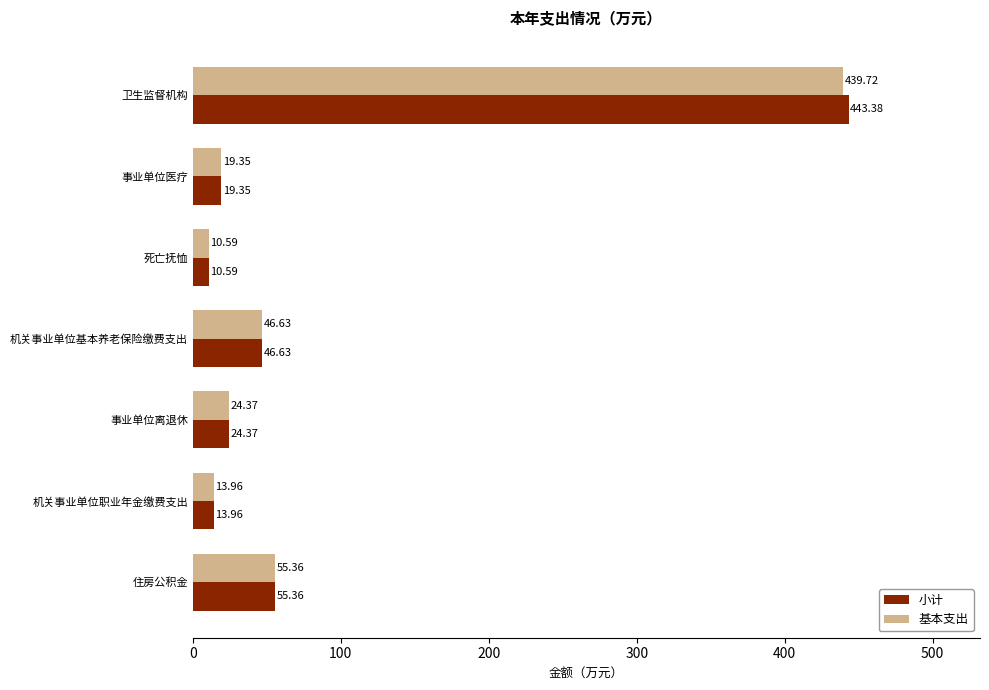

Which category has the highest value across all series?

卫生监督机构